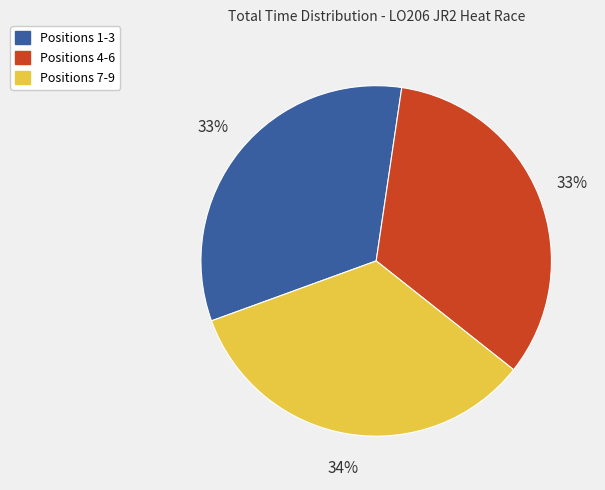

Do Positions 1-3 and Positions 7-9 together represent more than half of the pie?

Yes